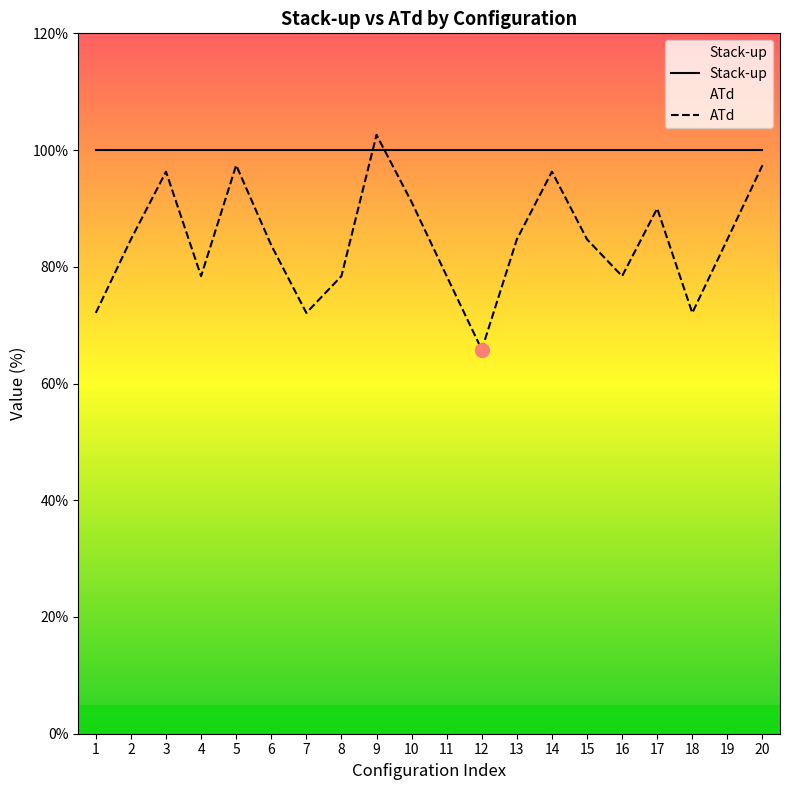

Which category has the highest value in the Stack-up series?

1